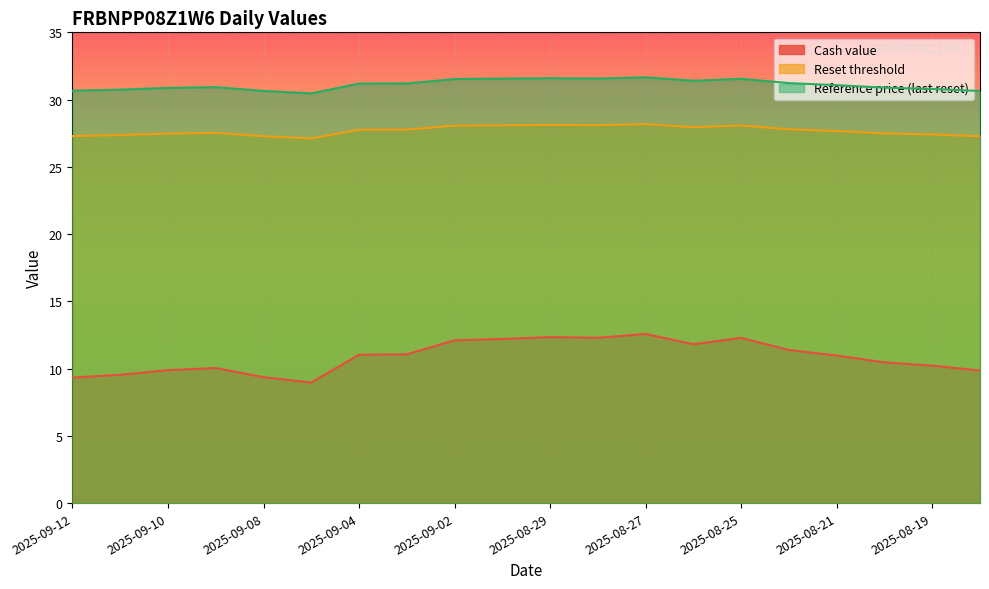

How many lines are shown in the chart?

3